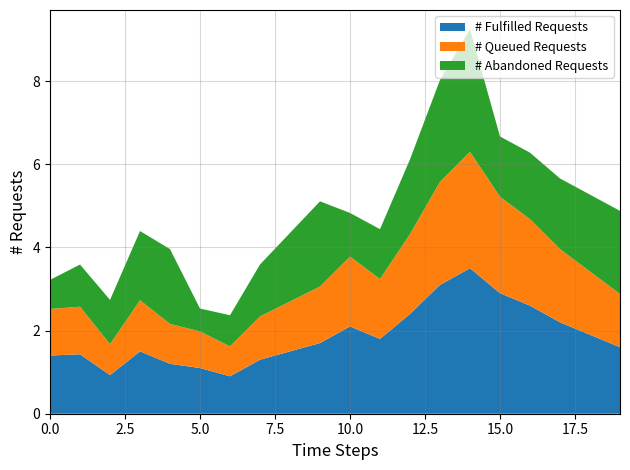

True or false: # Fulfilled Requests has a value of 1.9 at 0.0.

False